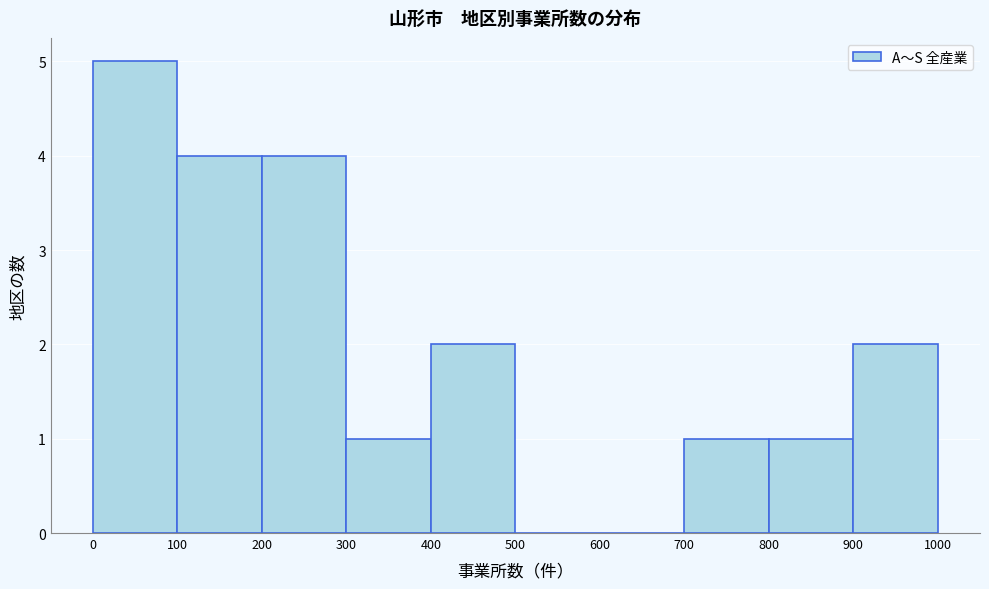

Reading left to right, list every bar in this chart as the range it spans on the x-axis followed by its height. The values are not printed on the chart, so give them approximately, as read against the axis.

0 to 100: 5
100 to 200: 4
200 to 300: 4
300 to 400: 1
400 to 500: 2
500 to 600: 0
600 to 700: 0
700 to 800: 1
800 to 900: 1
900 to 1000: 2